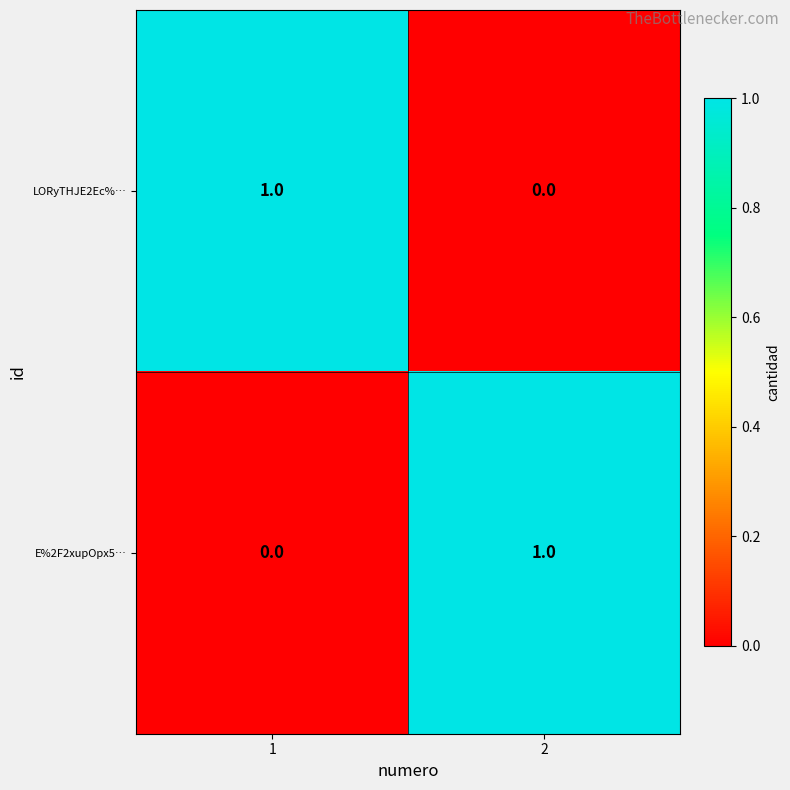

True or false: E%2F2xupOpx5… has a value of 1 at 2.

True